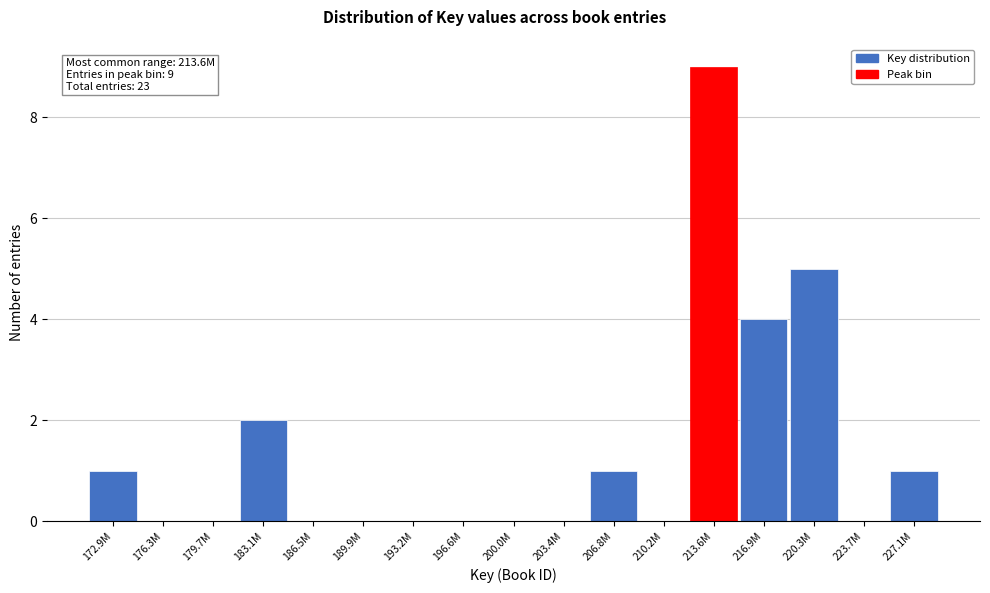

Reading left to right, what are all the values shown in this chart?

172.9M=1	176.3M=0	179.7M=0	183.1M=2	186.5M=0	189.9M=0	193.2M=0	196.6M=0	200.0M=0	203.4M=0	206.8M=1	210.2M=0	213.6M=9	216.9M=4	220.3M=5	223.7M=0	227.1M=1